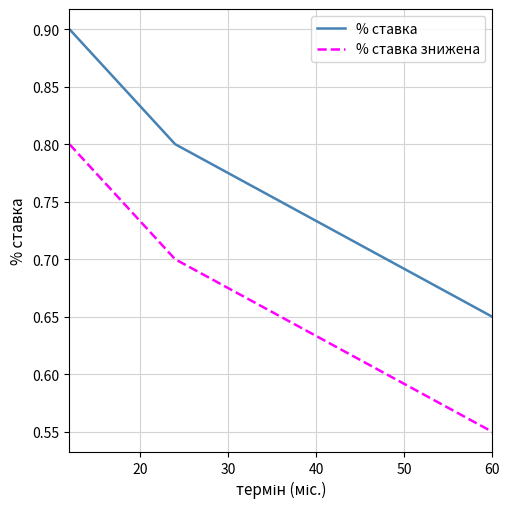

Rank the series by their average value, from lowest to highest.

% ставка знижена, % ставка